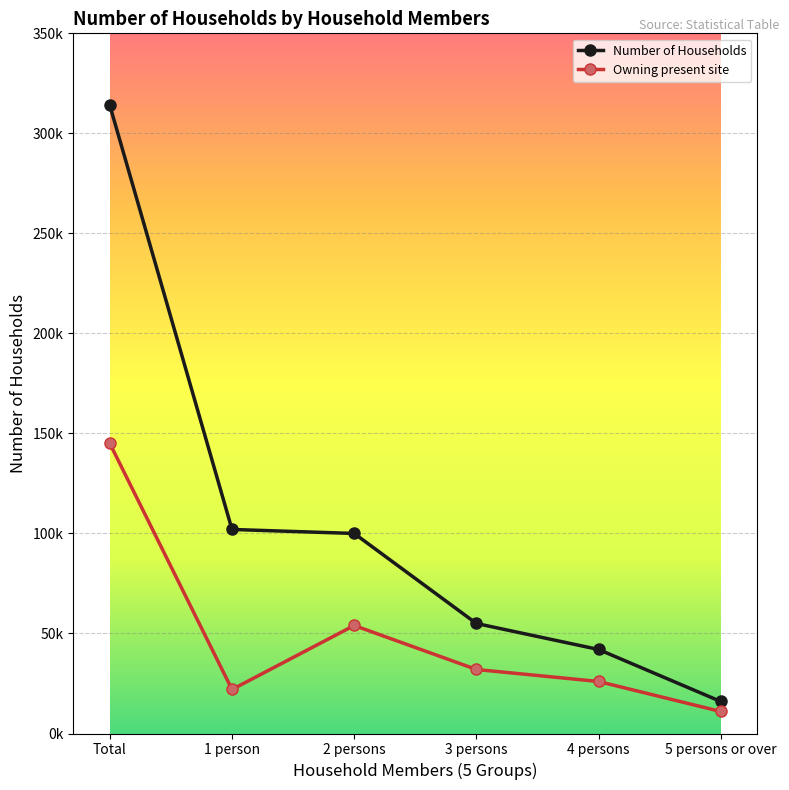

Which series has the widest spread of values?

Number of Households